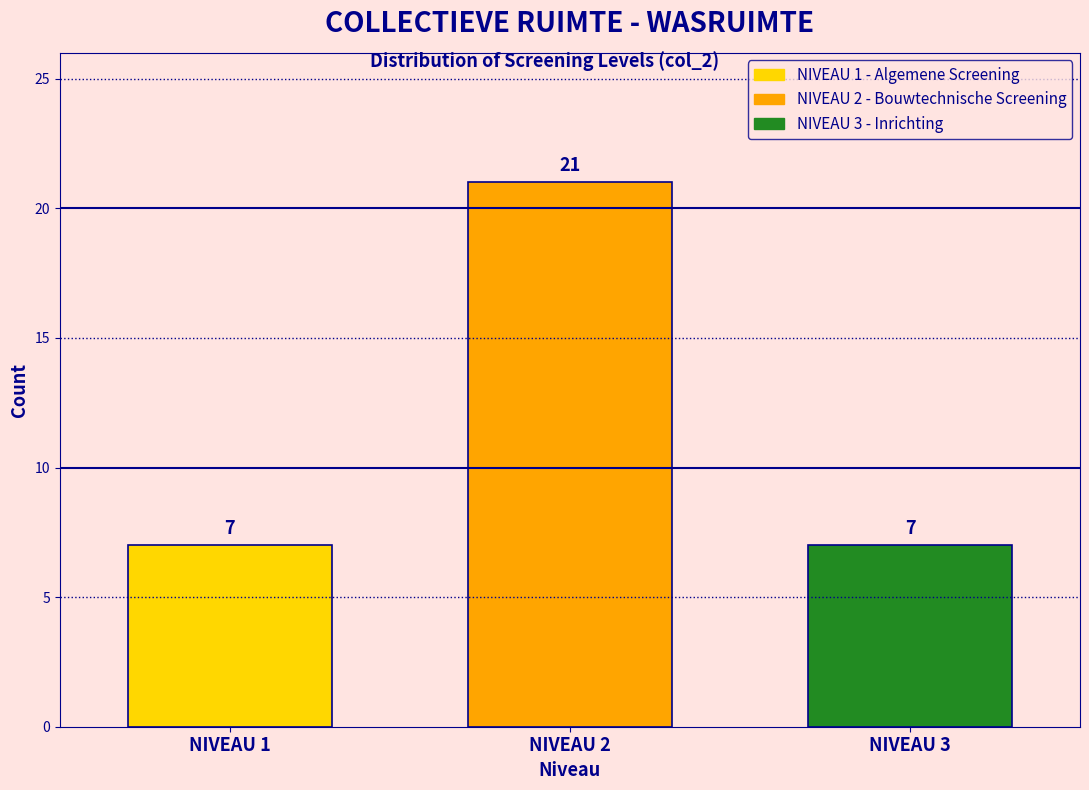

Reading left to right, what are all the values shown in this chart?

7	21	7